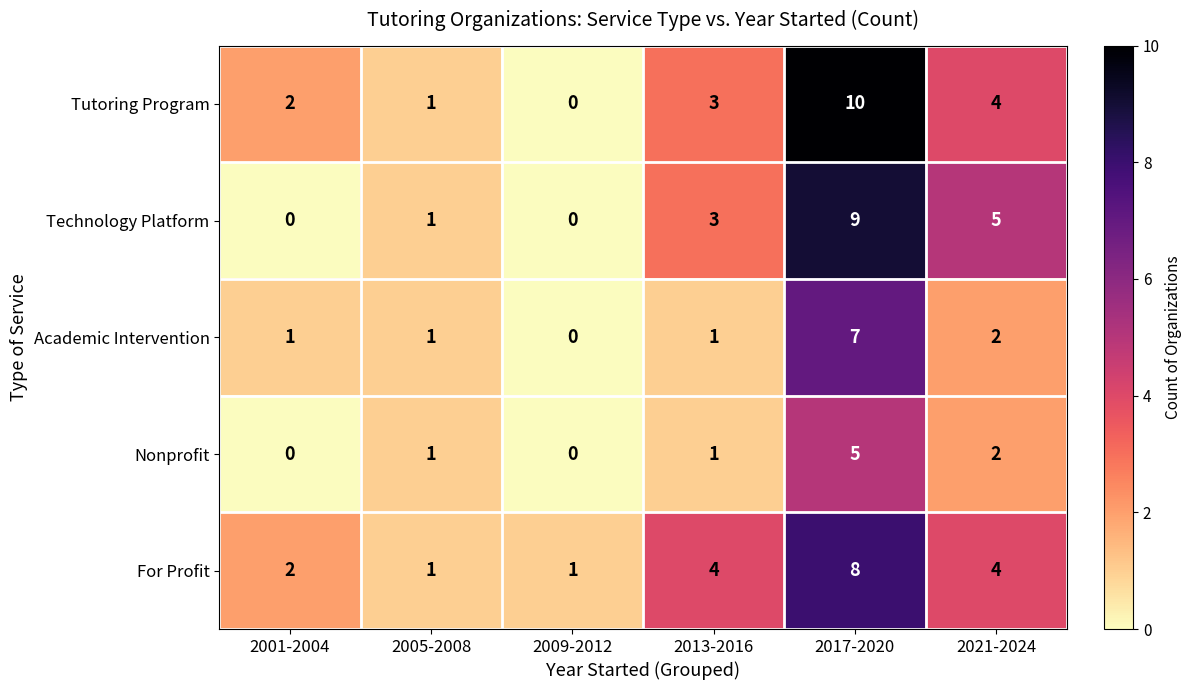

List the labels in order of Tutoring Program value, smallest first.

2009-2012, 2005-2008, 2001-2004, 2013-2016, 2021-2024, 2017-2020